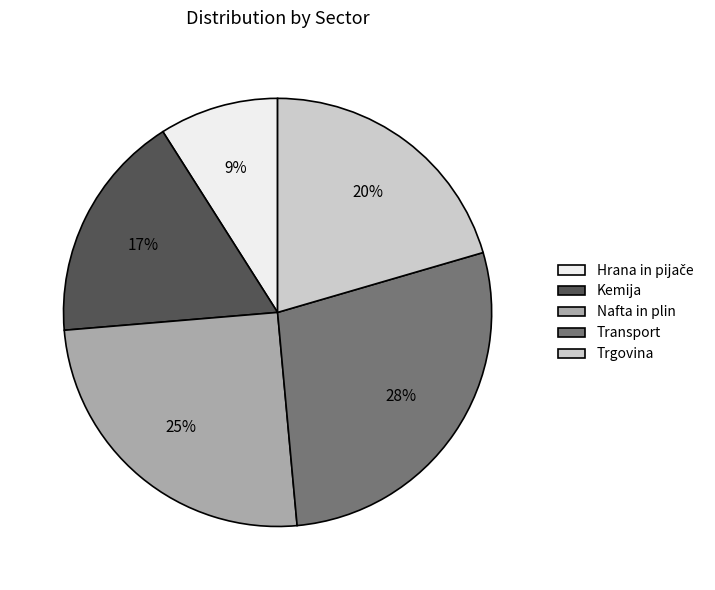

Is there a majority slice in this chart?

No